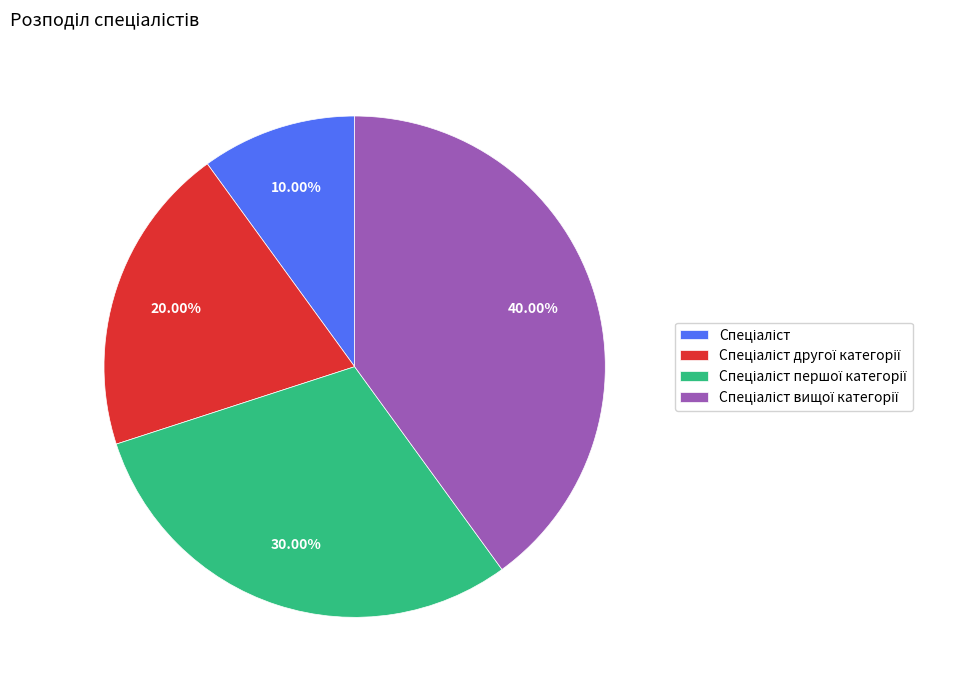

Is there a majority slice in this chart?

No